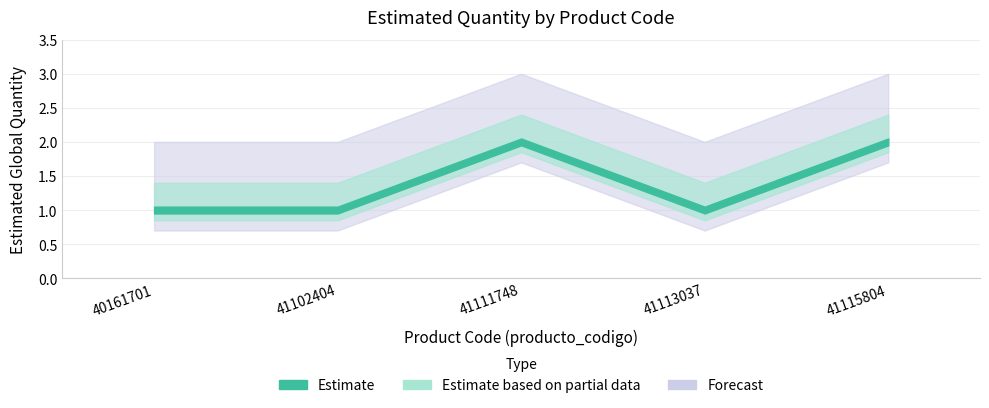

Reading left to right, transcribe all the data shown in this chart.

1	1	2	1	2